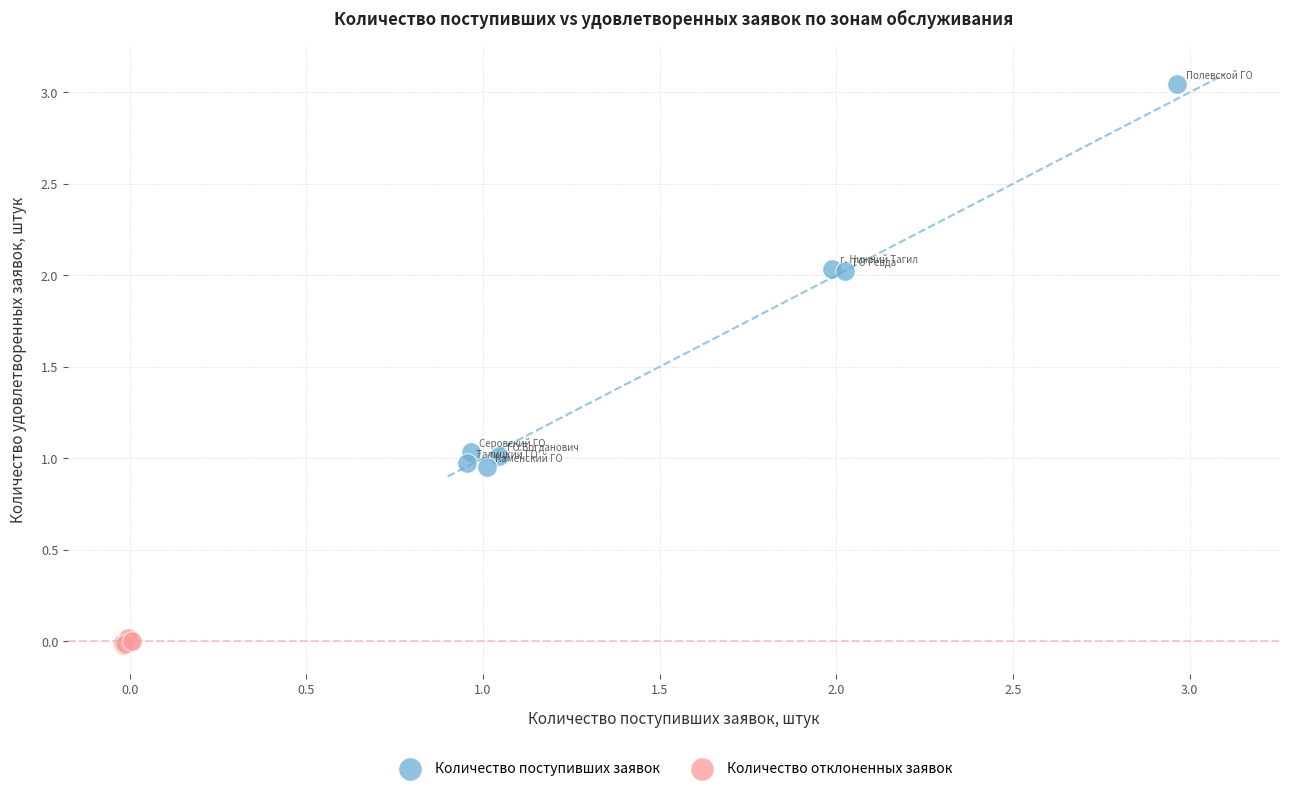

Which series reaches the maximum Y coordinate?

Количество поступивших заявок